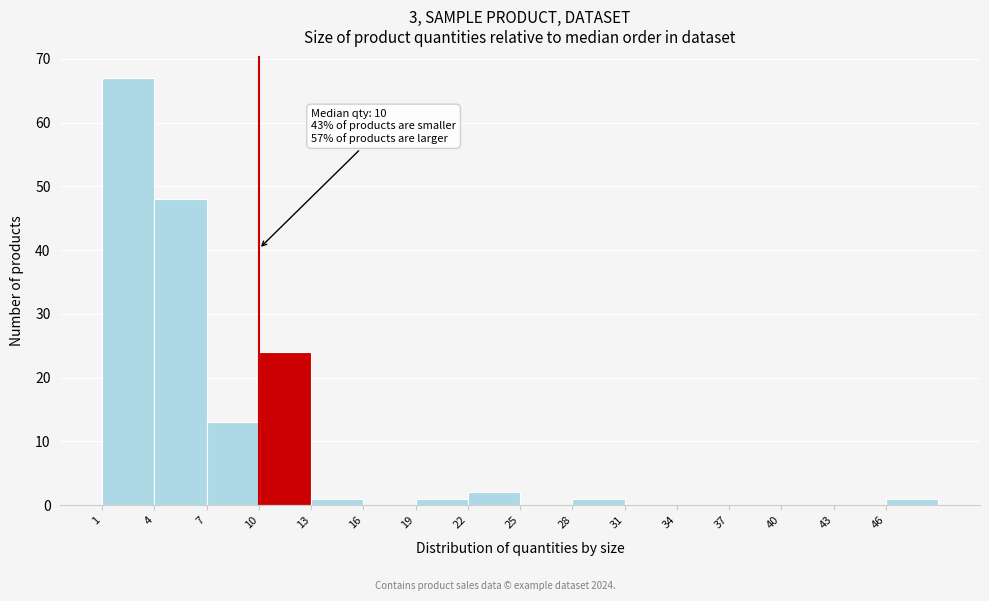

Which range on the x-axis has the tallest bar?

1 to 4